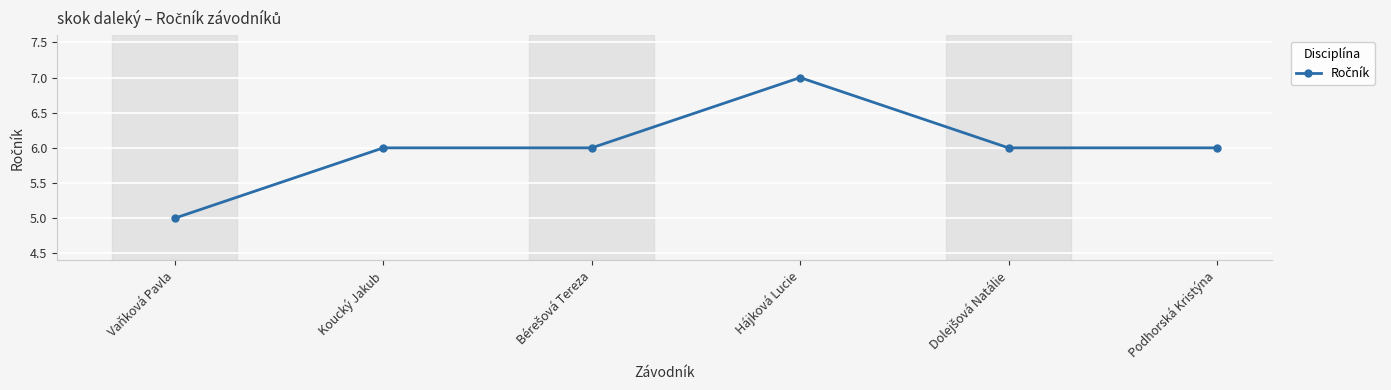

How many categories are shown in the chart?

6